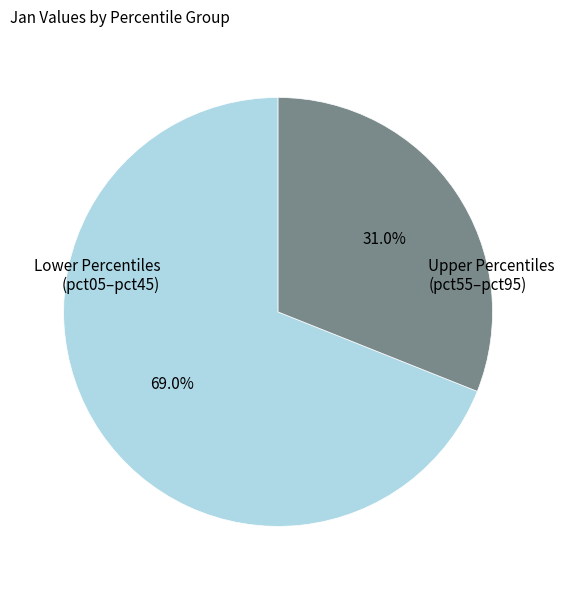

Rank the categories by value from lowest to highest.

Upper Percentiles (pct55–pct95), Lower Percentiles (pct05–pct45)